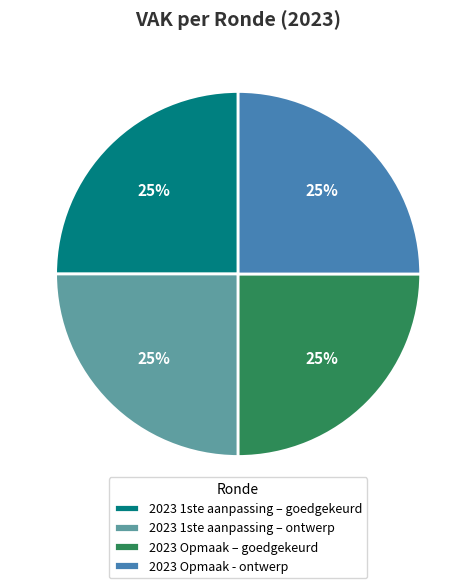

To the nearest percent, what is the combined percentage of 2023 Opmaak - ontwerp and 2023 1ste aanpassing – goedgekeurd?

50%